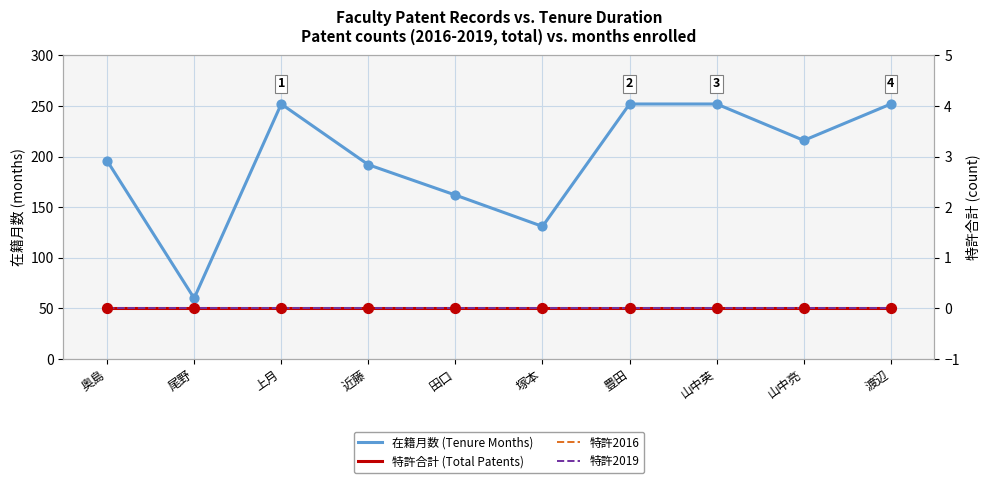

Which series has the widest spread of Y values?

在籍月数 (Tenure Months)